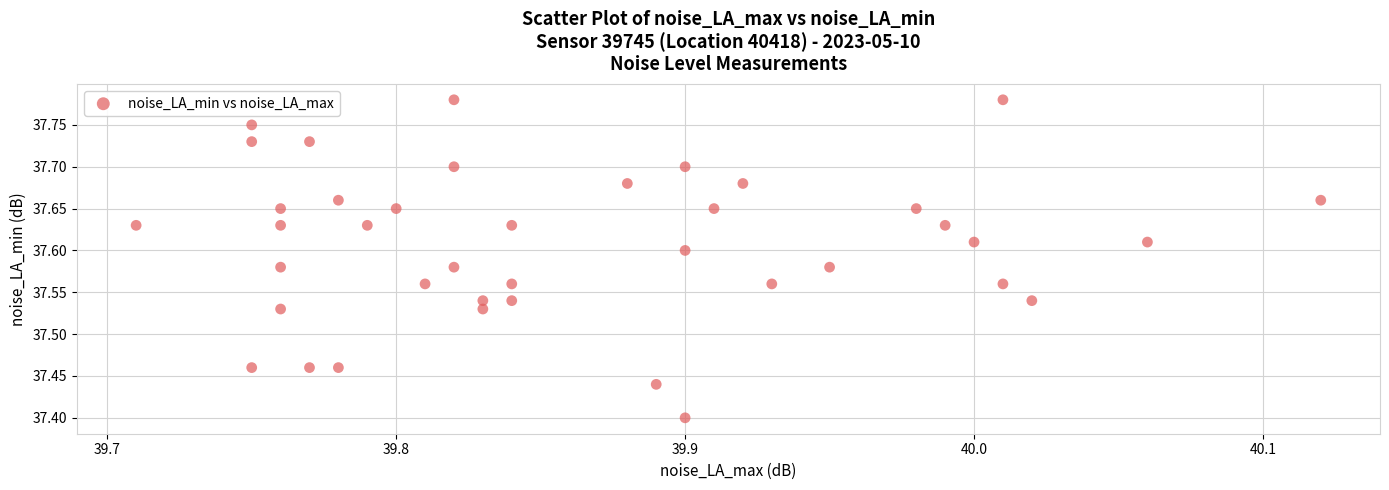

What is the range of Y values (max minus min)?

0.4